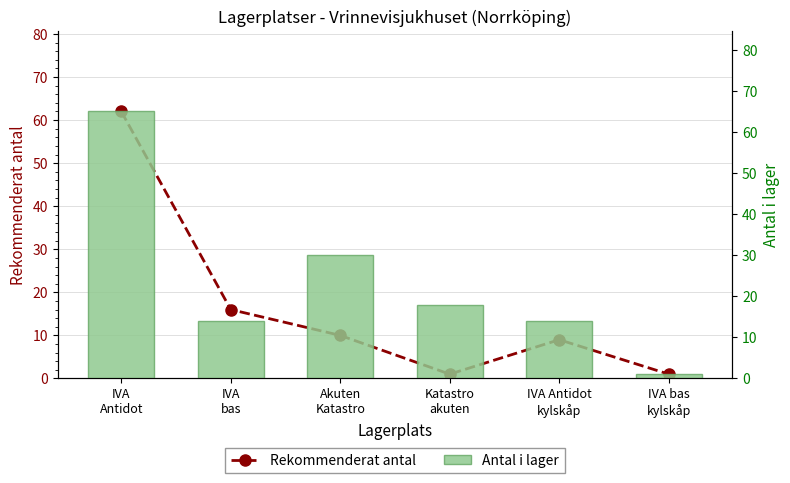

What is the approximate value of Rekommenderat antal at Akuten
Katastro, to the nearest 5?

10